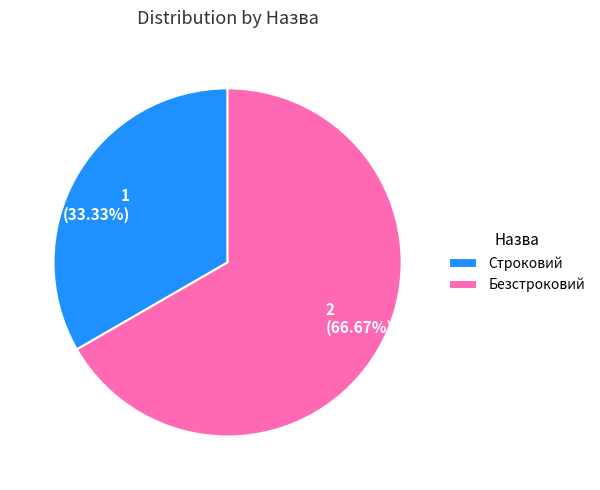

Is there a majority slice in this chart?

Yes